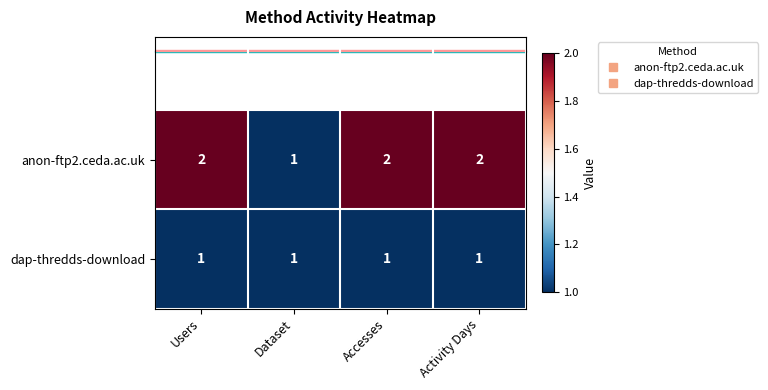

The value of dap-thredds-download at Accesses is 1. True or false?

True